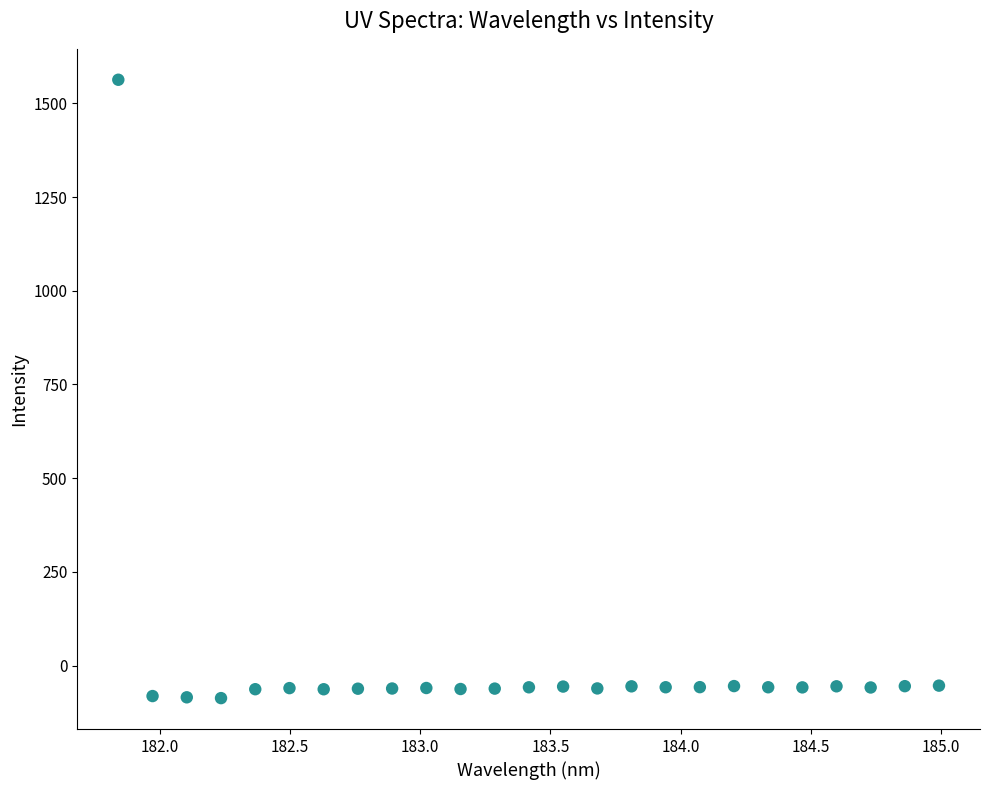

What is the range of Y values (max minus min)?

1649.4